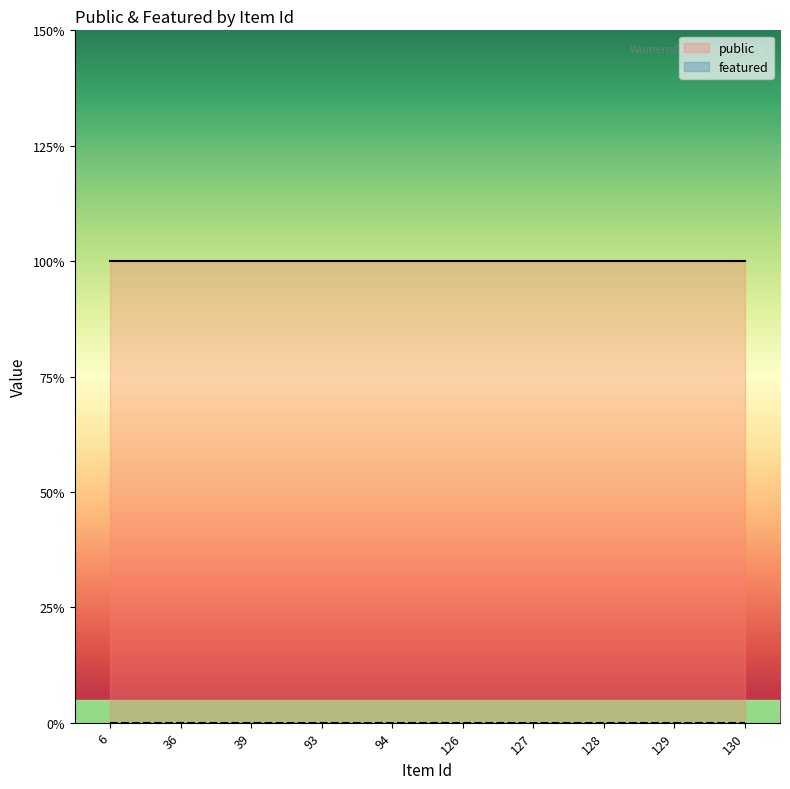

Which category has the lowest value in the featured series?

6